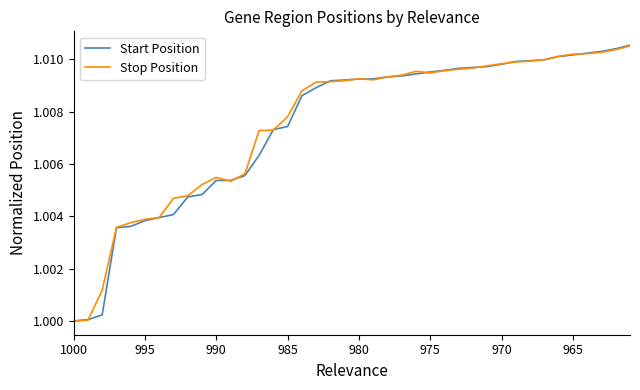

Which series has the largest total across all categories?

Stop Position